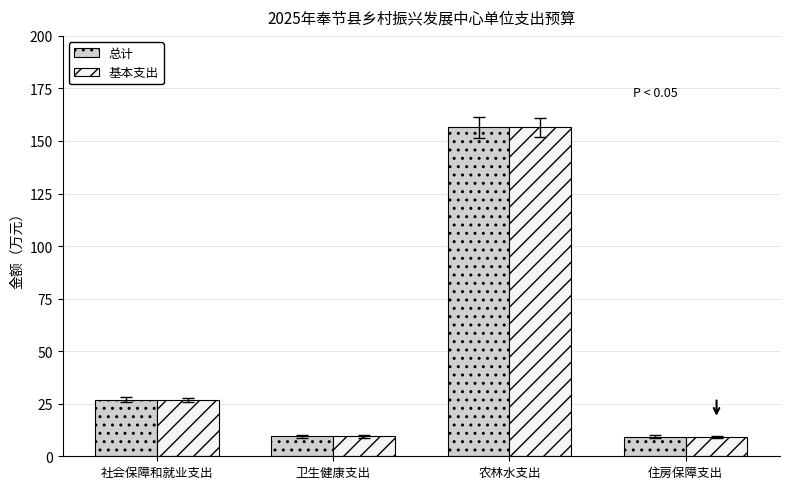

At which category does the chart reach its peak across all series?

农林水支出